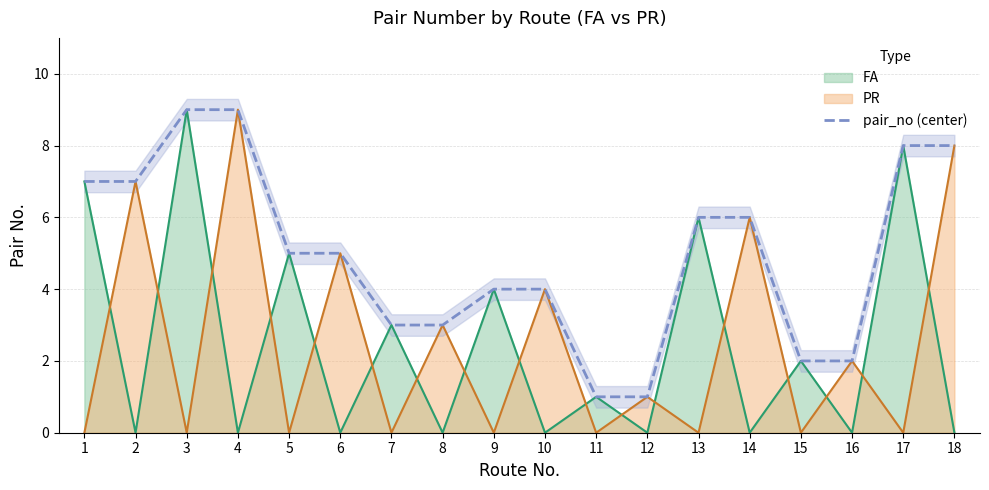

What is the smallest value displayed?

1